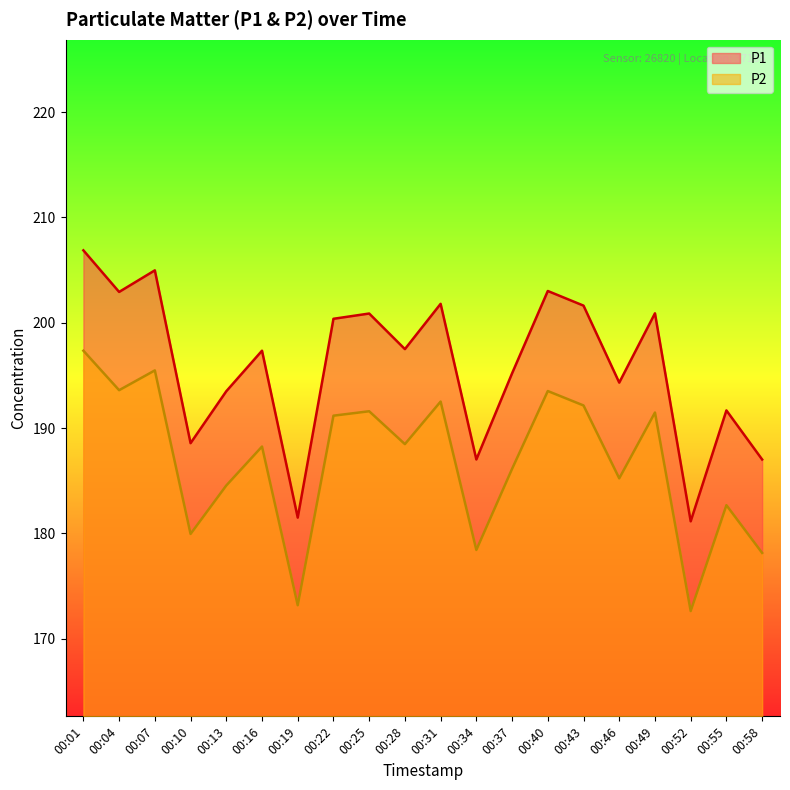

Count the number of data series in this chart.

2